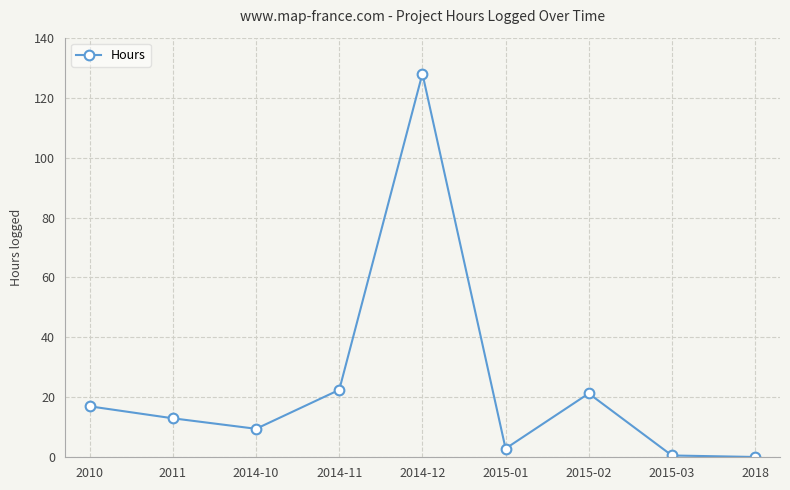

True or false: the data shows 32.3 at 2014-11.

False